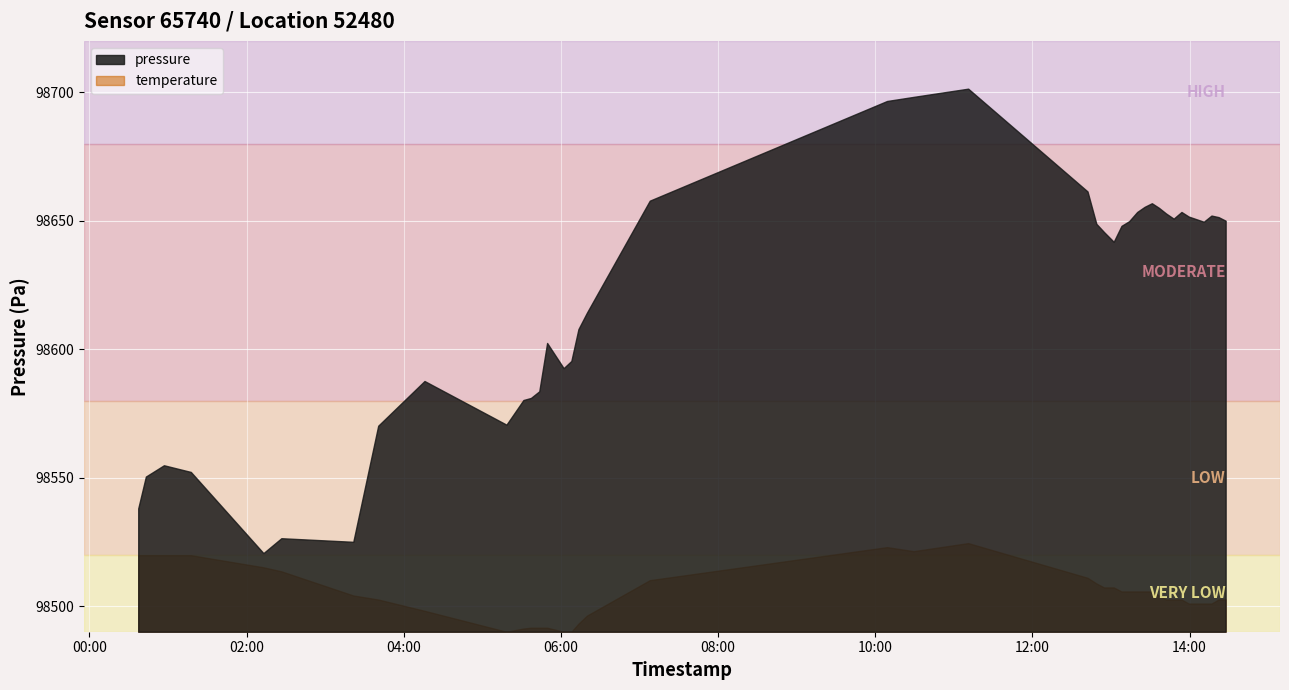

True or false: pressure and temperature cross at least once.

False